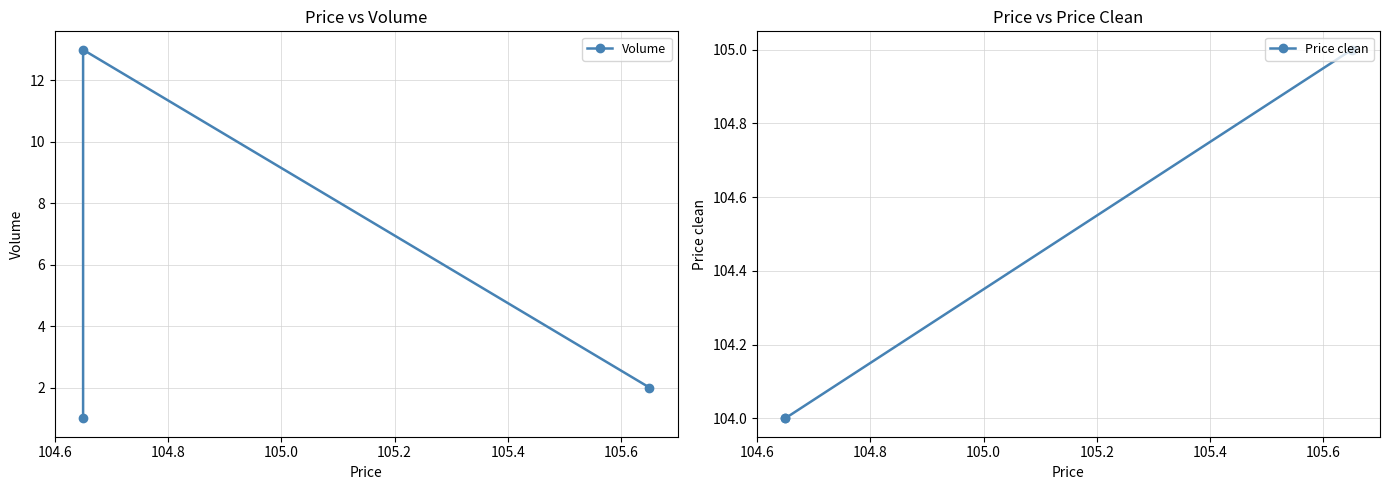

List the series in order of their peak value, lowest first.

Volume, Price clean